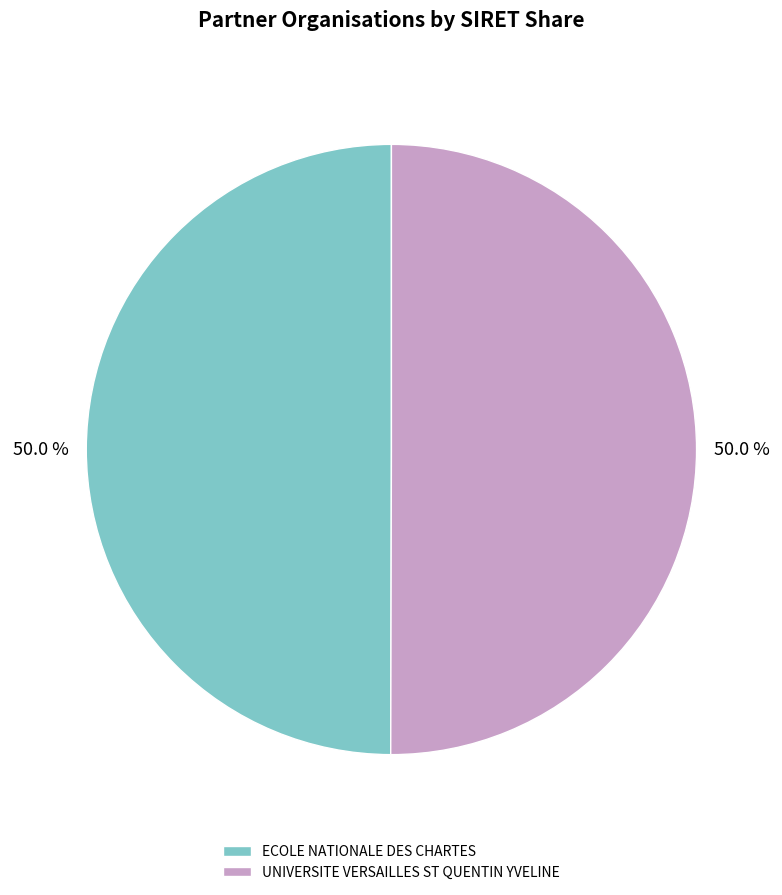

What is the ratio of the value at UNIVERSITE VERSAILLES ST QUENTIN YVELINE to the value at ECOLE NATIONALE DES CHARTES?

1.0